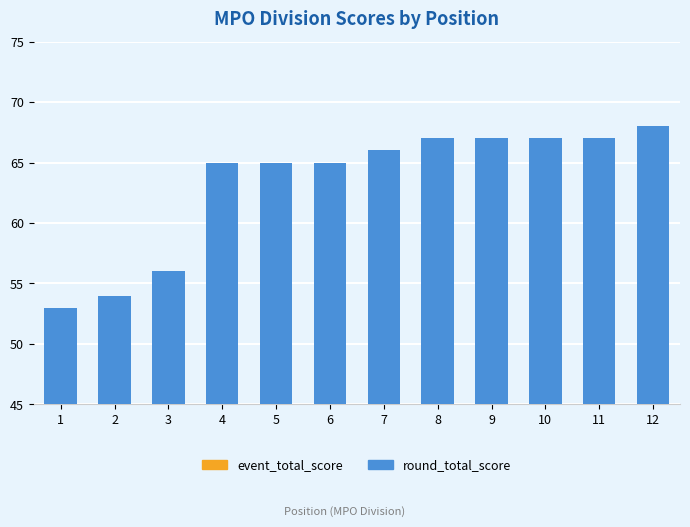

Between 11 and 12, which is larger?

12